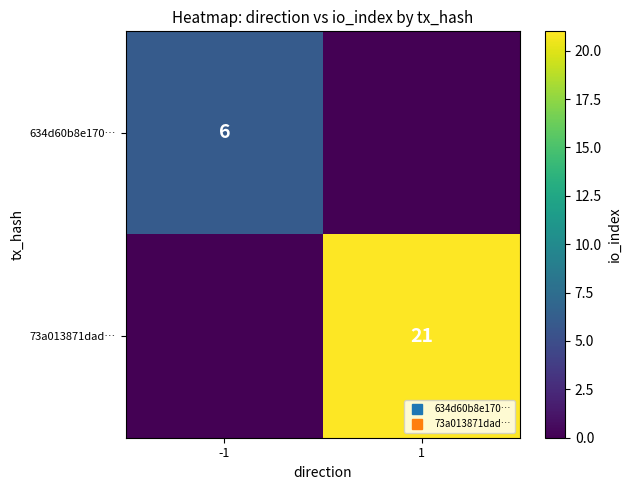

What is the total value across all series at -1?

6